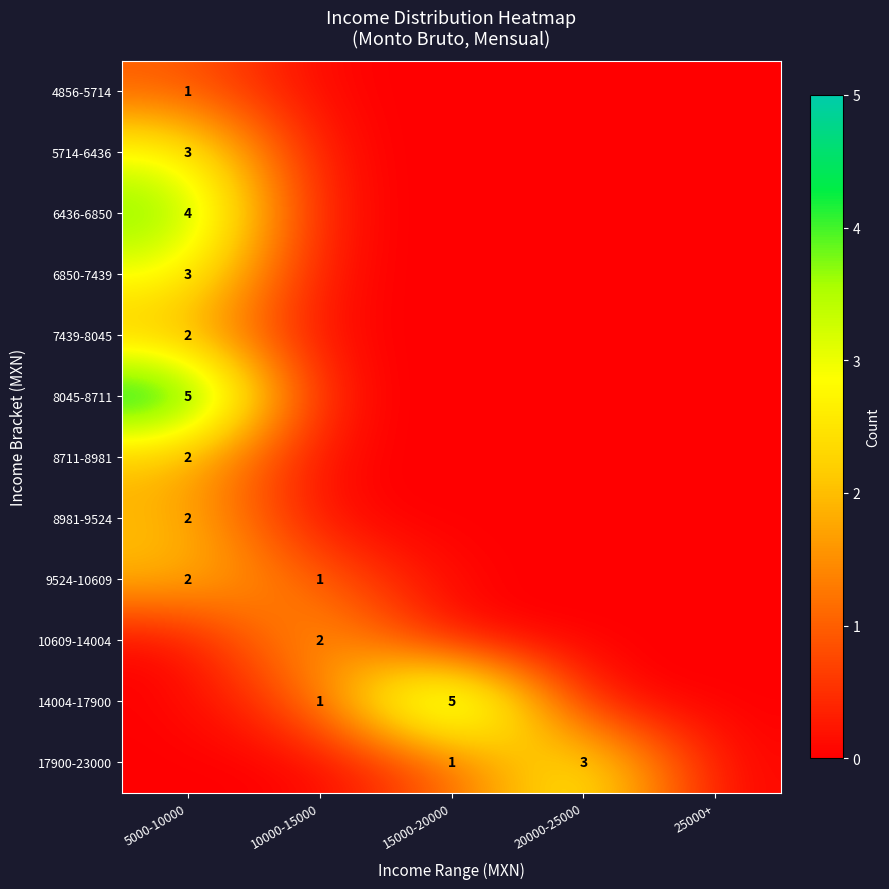

The 9524-10609 series shows 2 at 5000-10000. True or false?

True